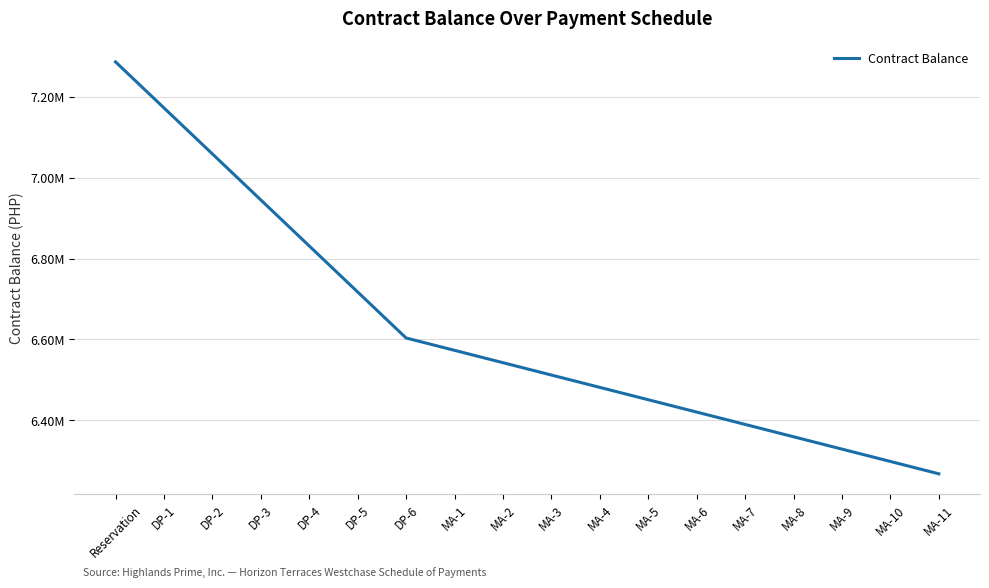

What value does the data have at MA-5?

6450518.4